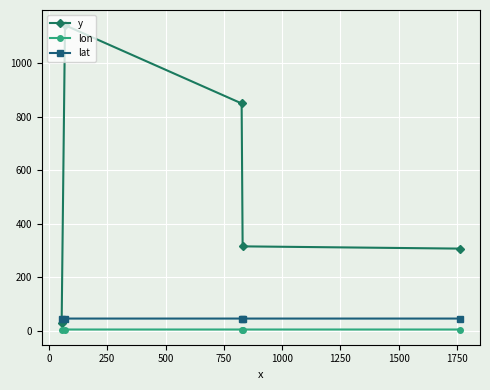

What is the sum of all lat values?

228.8